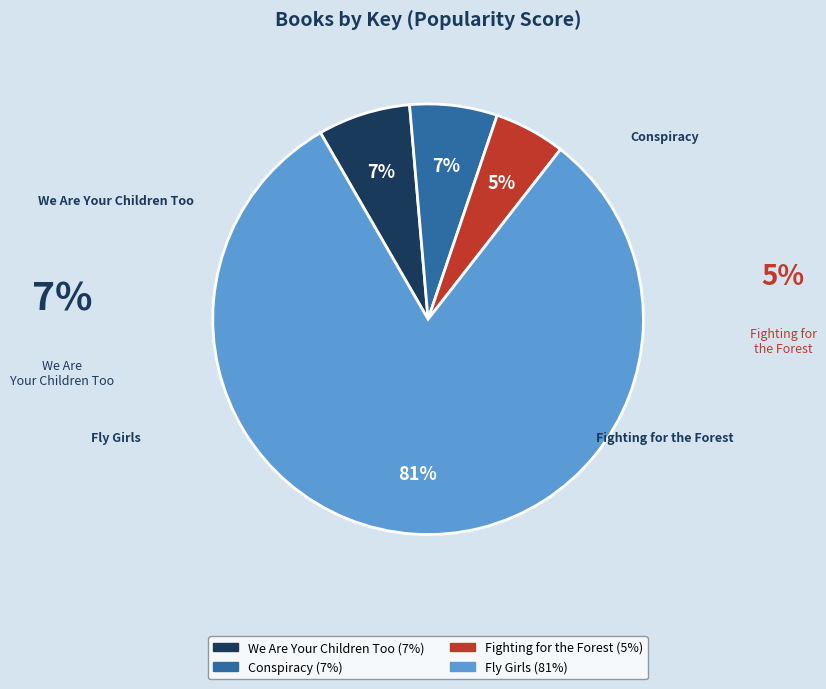

Is the sum of Fly Girls and Fighting for the Forest greater than half?

Yes